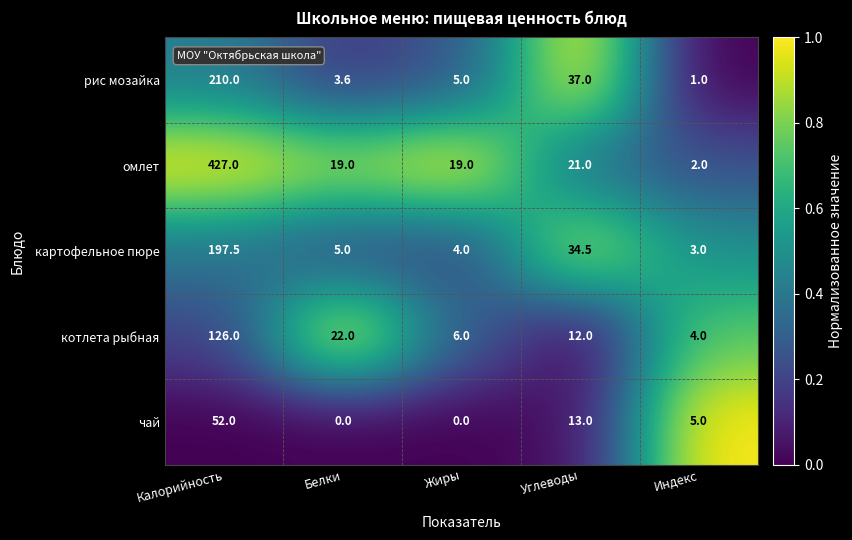

Between Калорийность and Индекс, which series saw the biggest shift?

омлет